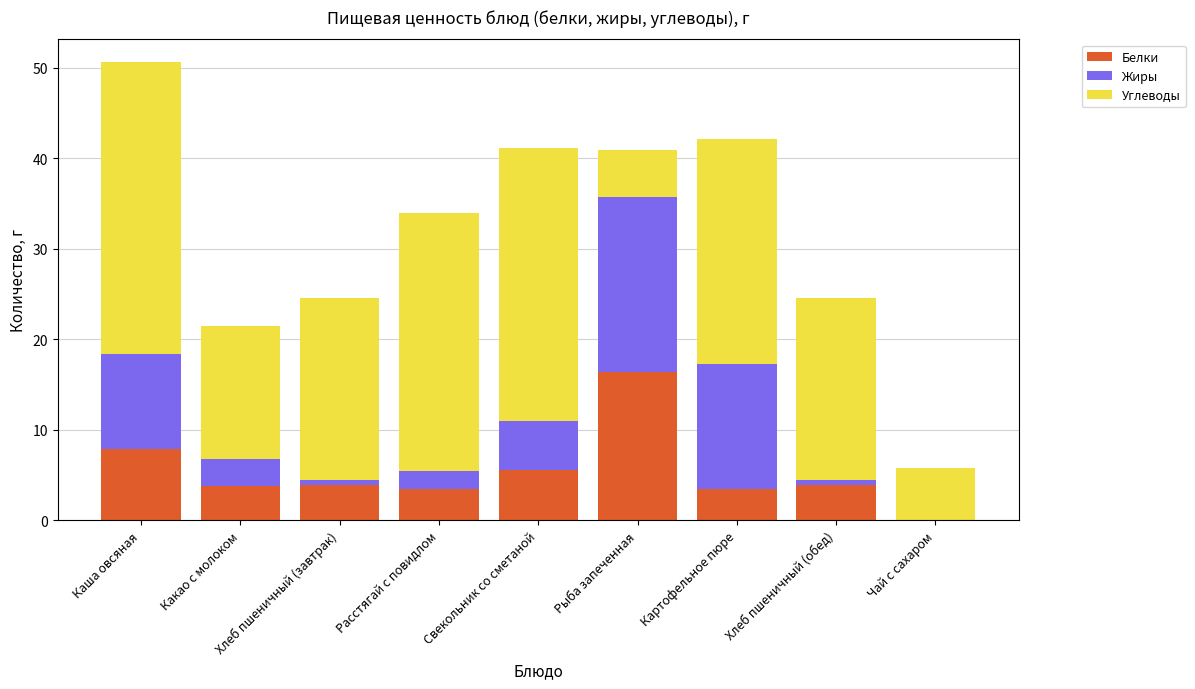

The value of Белки at Каша овсяная is 7.9. True or false?

True